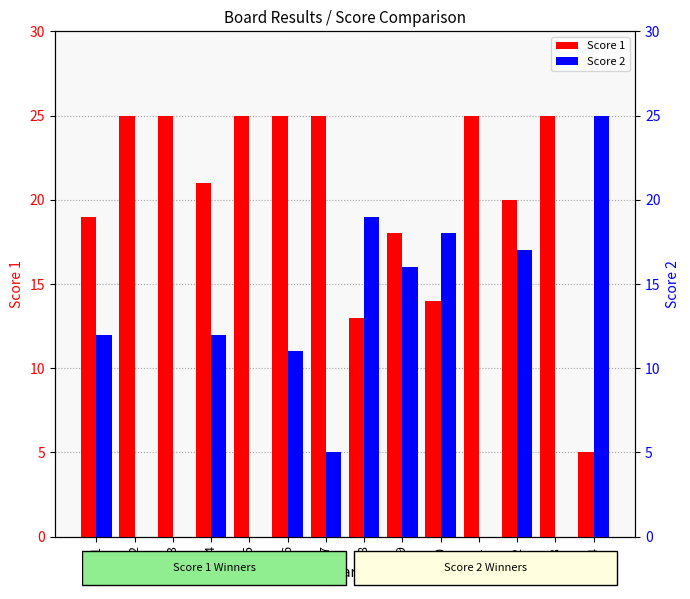

What is the highest value of the Score 1 series?

25